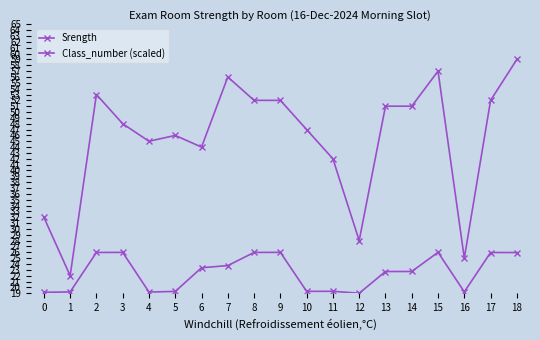

How many data points does each series have?

19